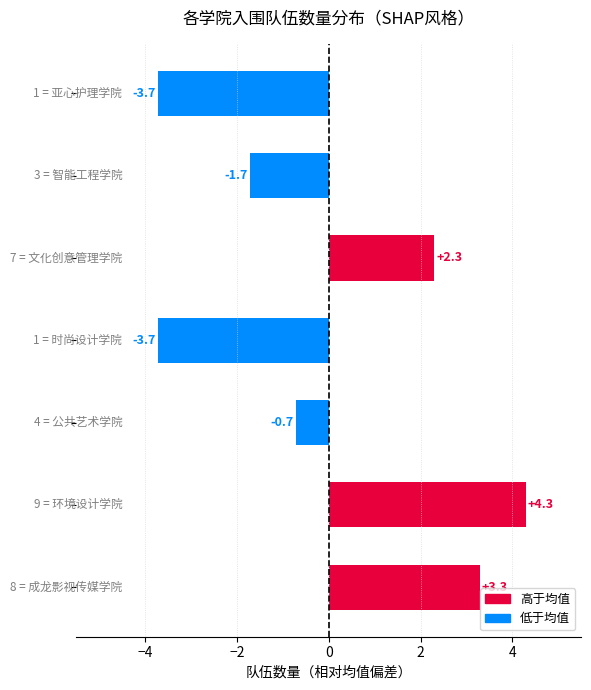

What is the difference between the second highest and second lowest values?

7.0